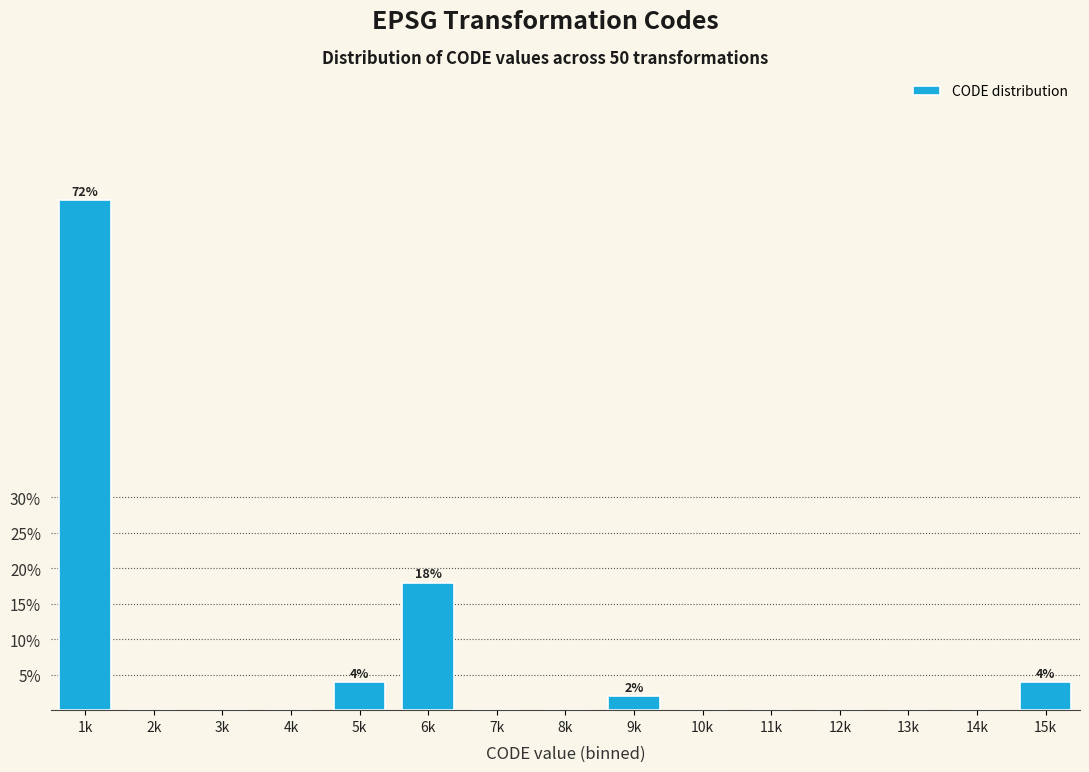

Reading left to right, transcribe all the data shown in this chart.

1k=72	2k=0	3k=0	4k=0	5k=4	6k=18	7k=0	8k=0	9k=2	10k=0	11k=0	12k=0	13k=0	14k=0	15k=4